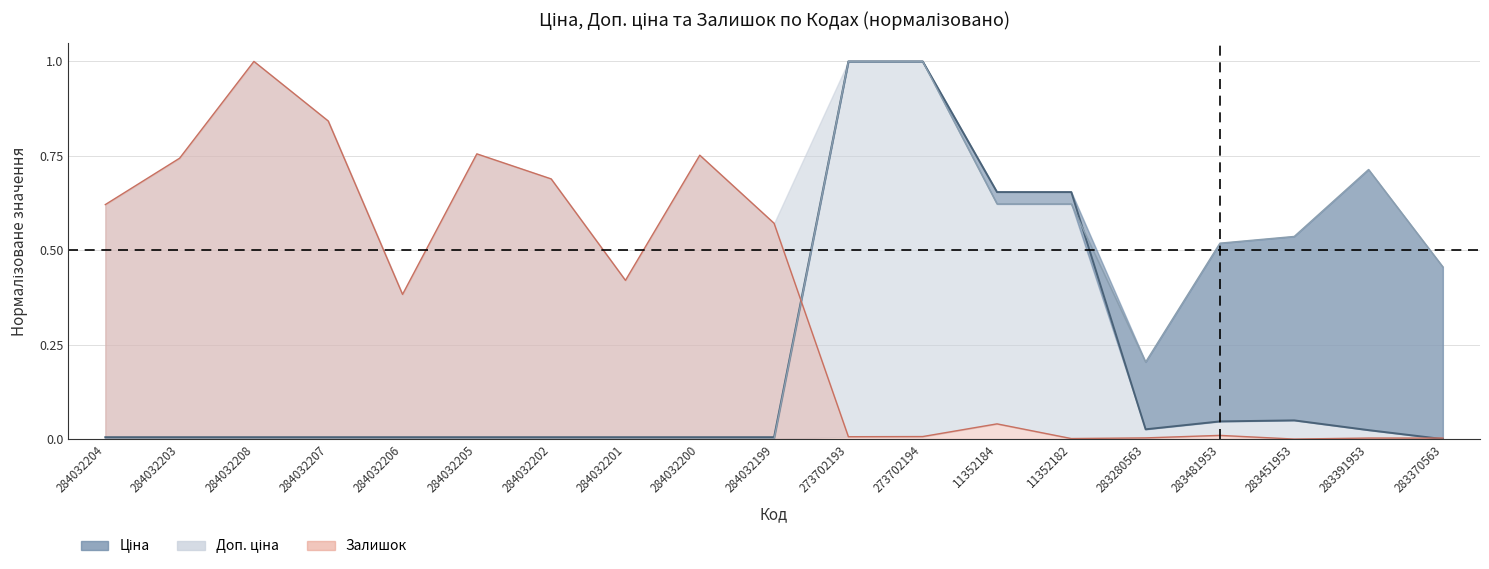

Is it true that Залишок equals 1.5 at 284032208?

False